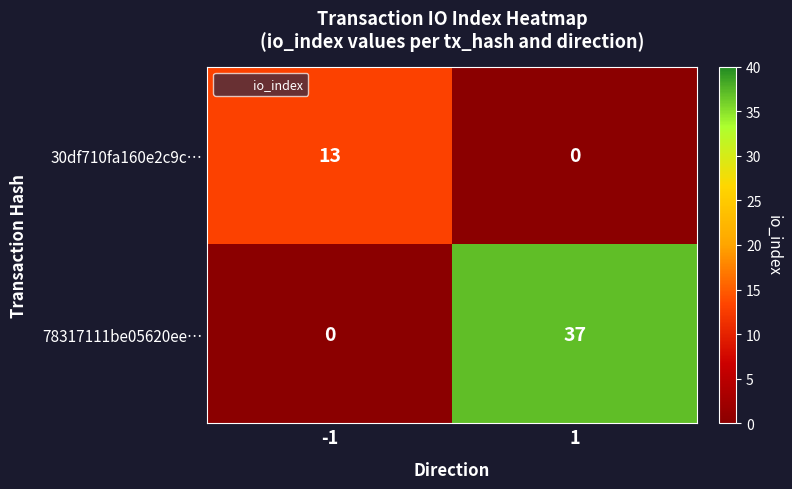

List the series in order of their peak value, lowest first.

30df710fa160e2c9c…, 78317111be05620ee…